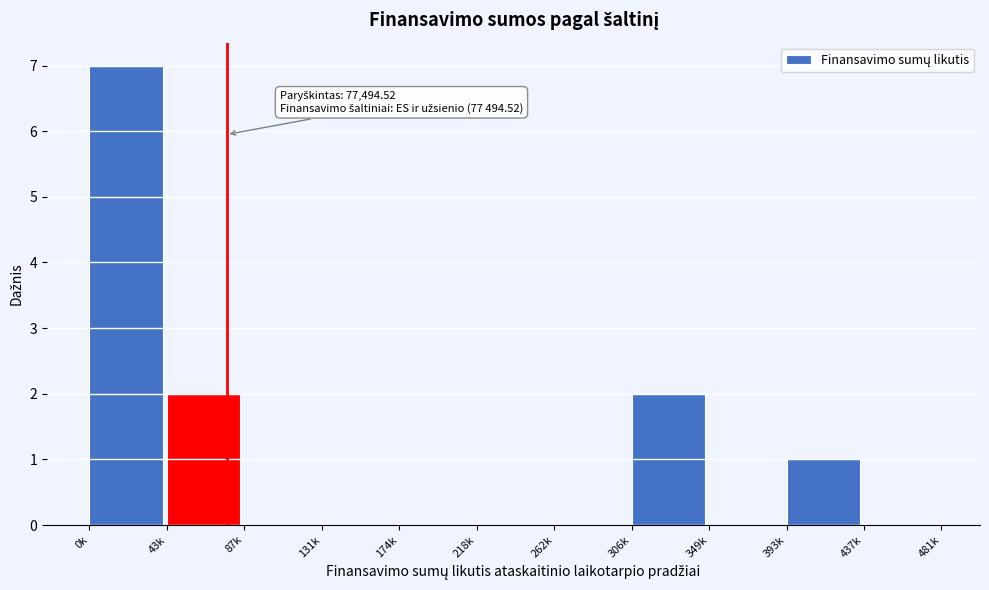

Reading left to right, extract all data points from this chart.

0k=7	43k=2	87k=0	131k=0	174k=0	218k=0	262k=0	306k=2	349k=0	393k=1	437k=0